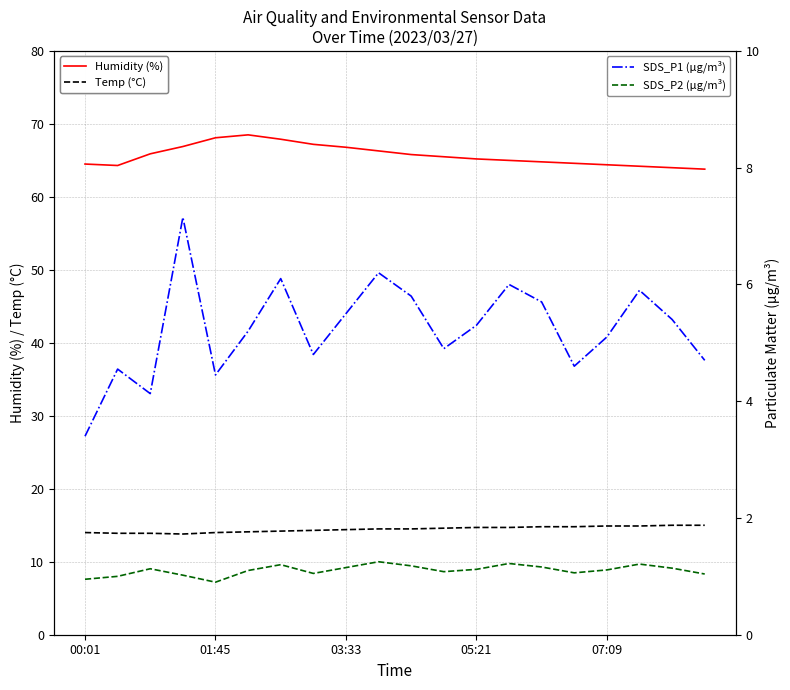

True or false: Humidity (%) and Temp (°C) cross at least once.

False